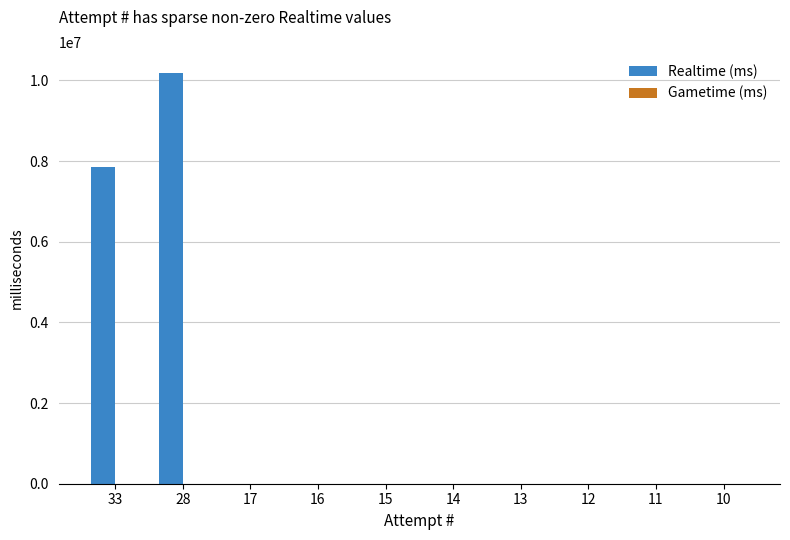

What is the maximum value shown in the chart?

10193396